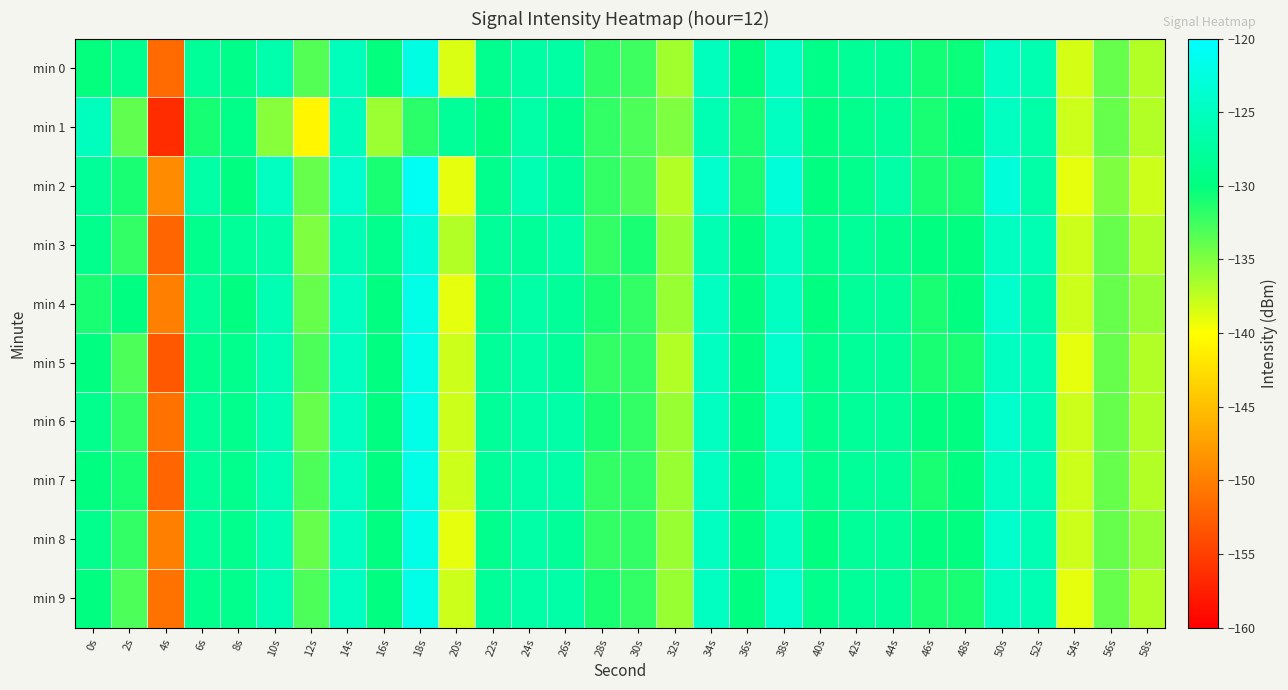

Between 24s and 32s, which is larger?

24s